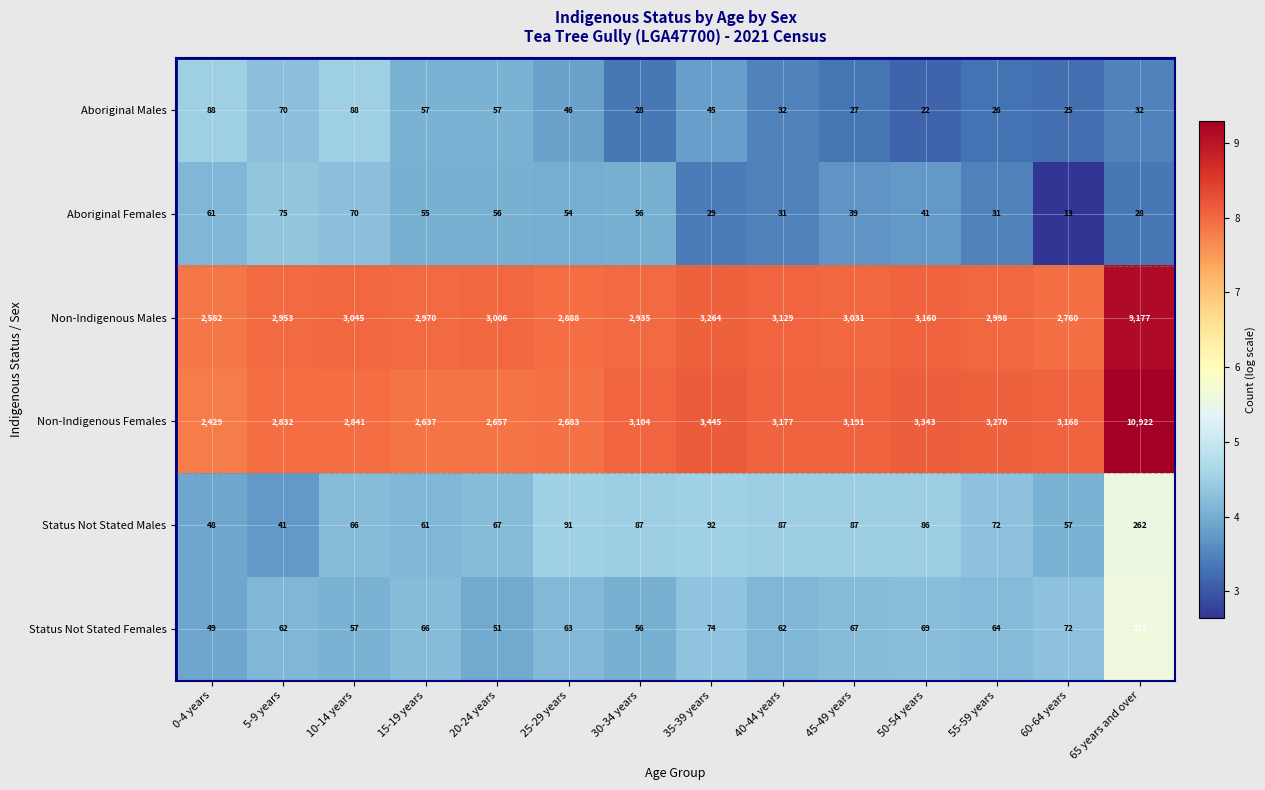

At 40-44 years, list the series in order from smallest to largest.

Aboriginal Females, Aboriginal Males, Status Not Stated Females, Status Not Stated Males, Non-Indigenous Males, Non-Indigenous Females